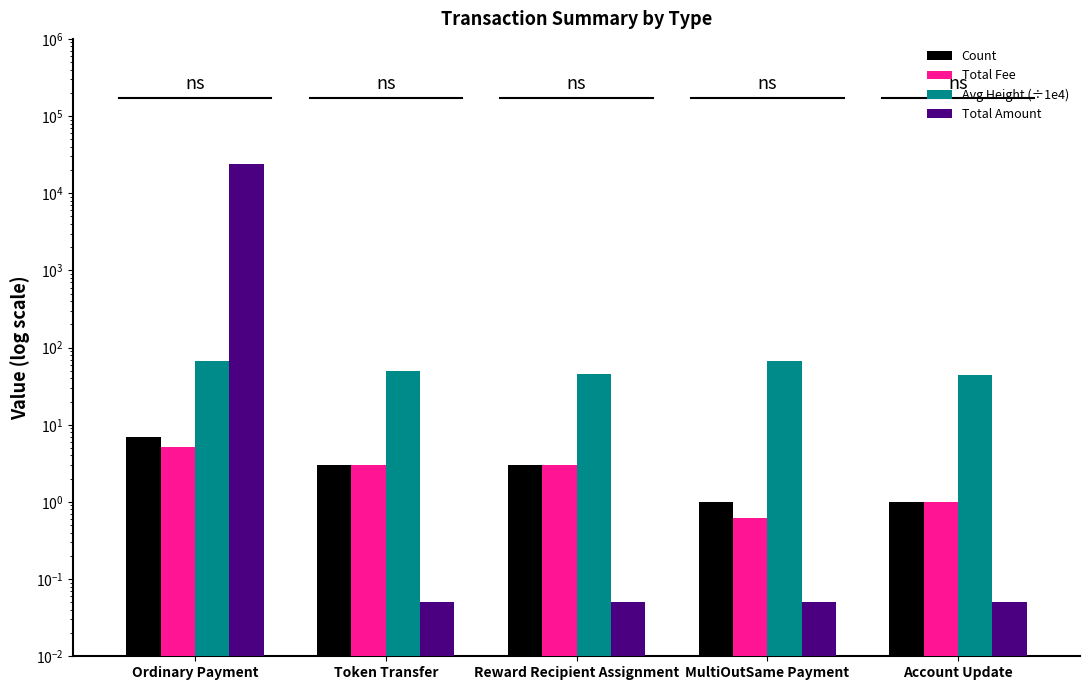

What is the sum of the Total Amount values at MultiOutSame Payment and Account Update?

0.1